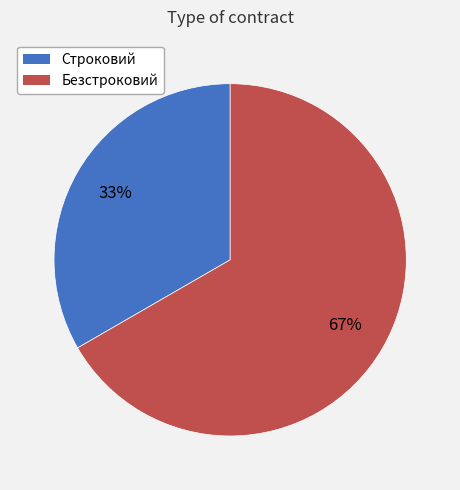

The Строковий slice represents 43% of the pie. True or false?

False